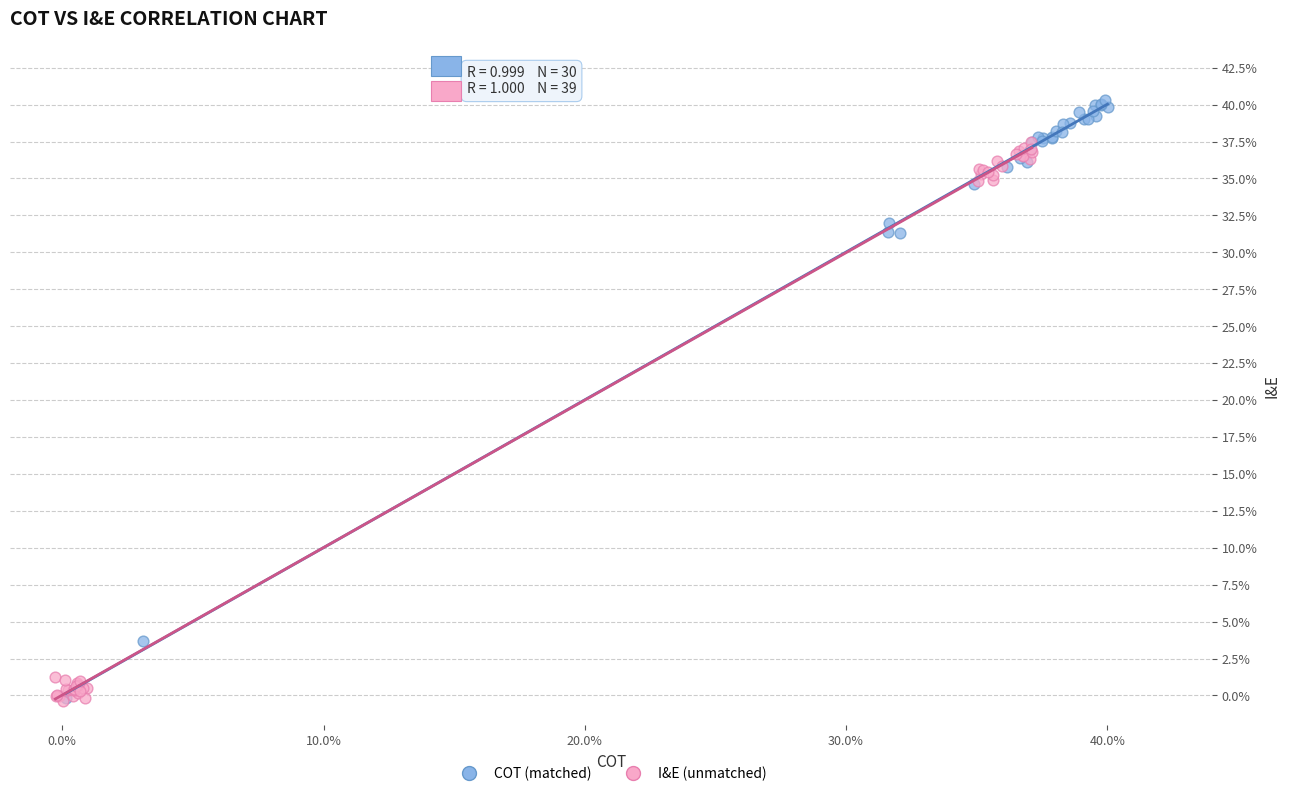

Which series contains the highest Y value?

COT (matched)